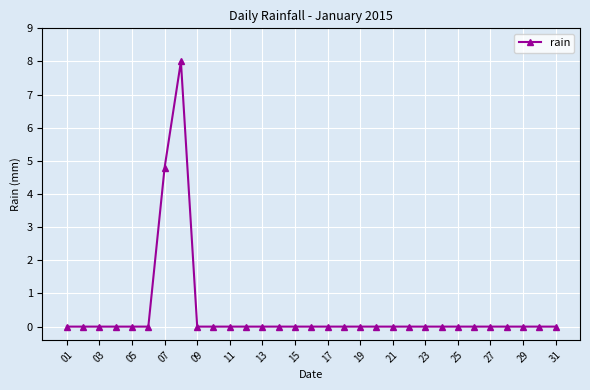

Reading left to right, list all the values displayed in this chart.

0.0	0.0	0.0	0.0	0.0	0.0	4.8	8.0	0.0	0.0	0.0	0.0	0.0	0.0	0.0	0.0	0.0	0.0	0.0	0.0	0.0	0.0	0.0	0.0	0.0	0.0	0.0	0.0	0.0	0.0	0.0